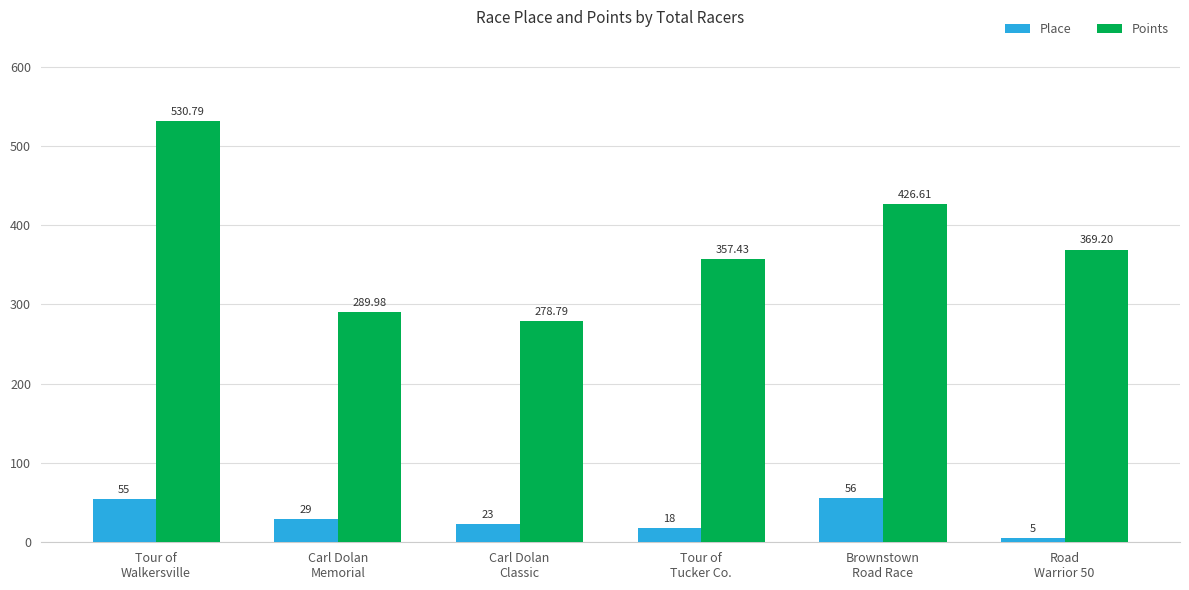

What position from the left is Tour of
Tucker Co.?

4